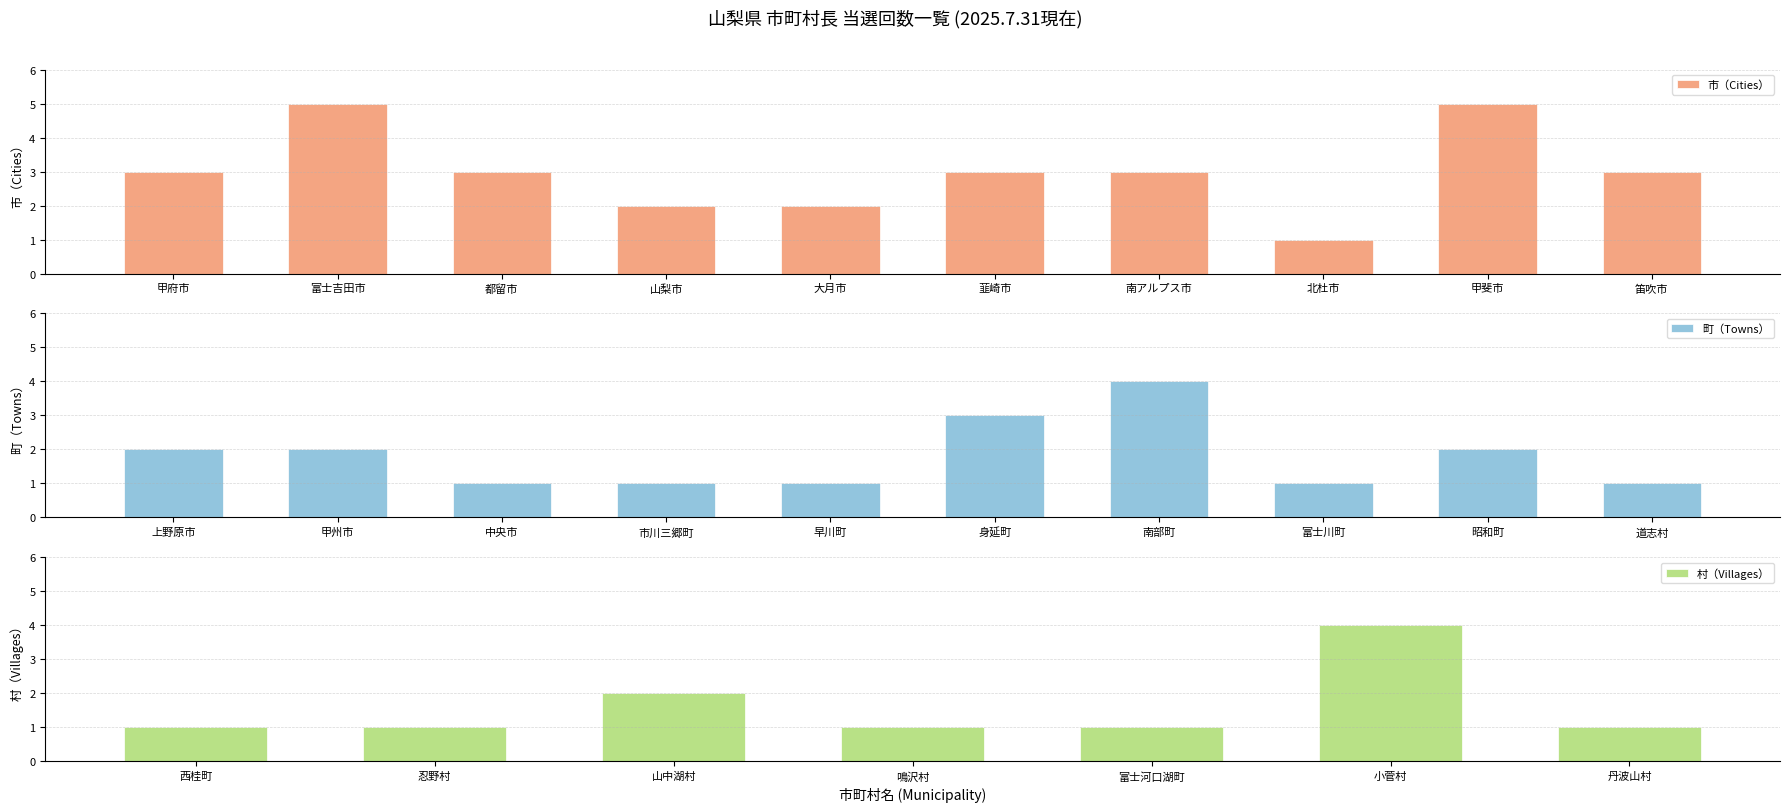

What is the greatest value displayed?

5